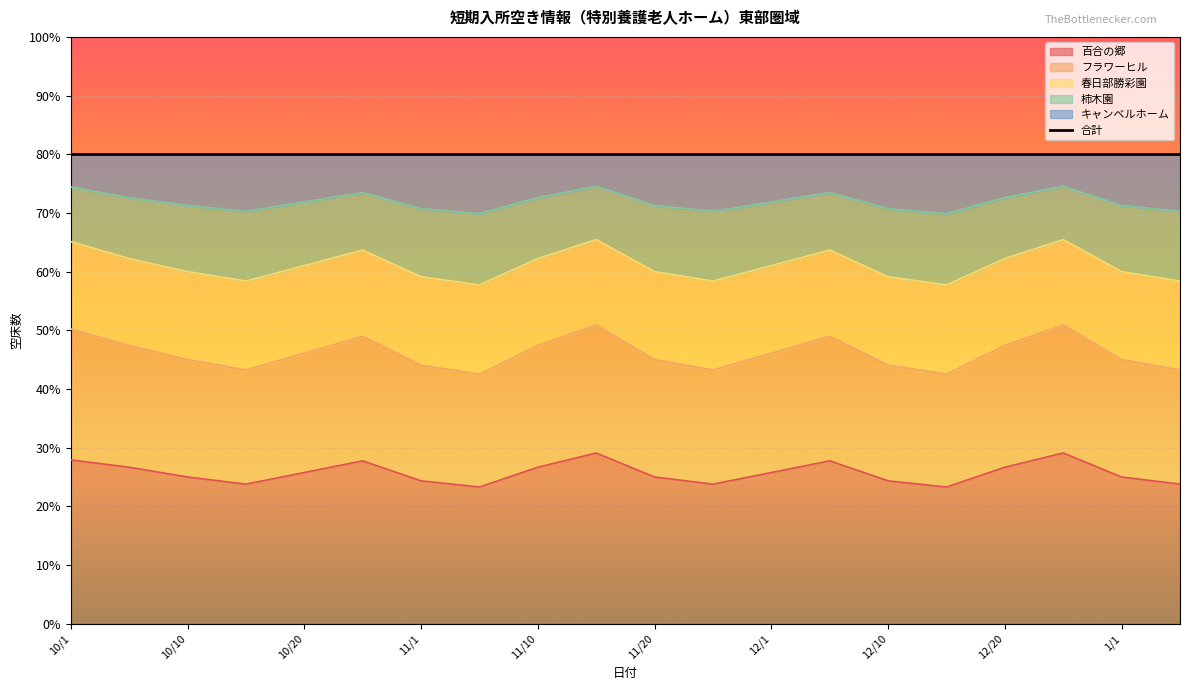

What is the difference between the highest and lowest values at 12/5?

45.7